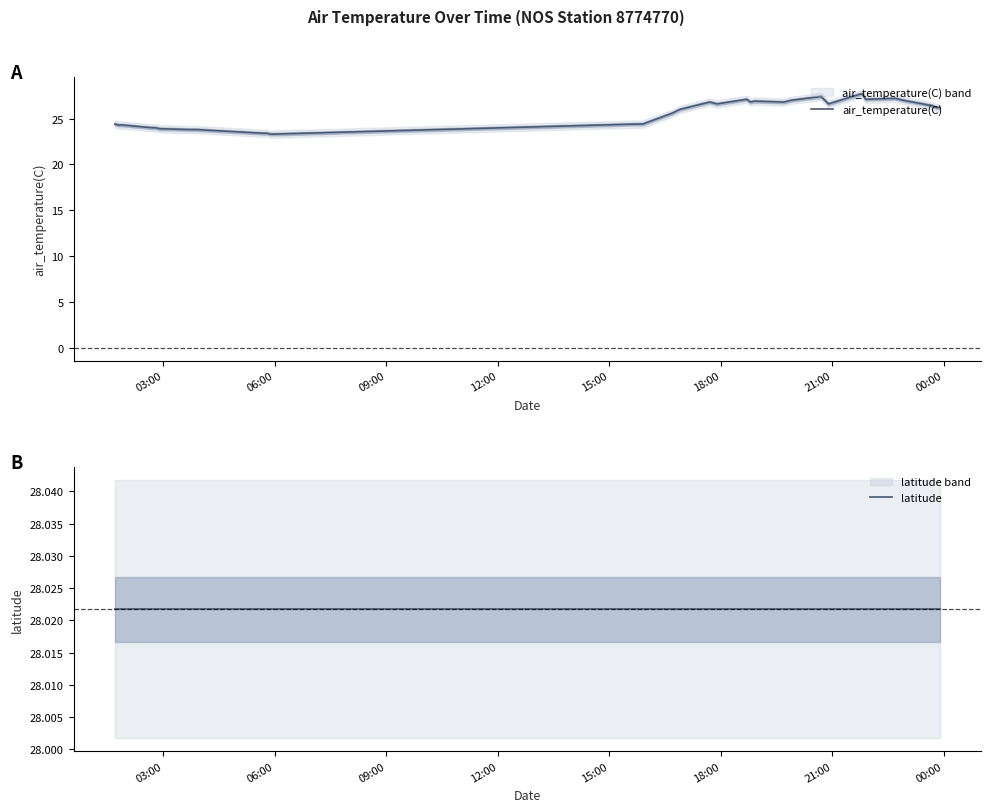

What is the minimum value for air_temperature(C)?

23.3